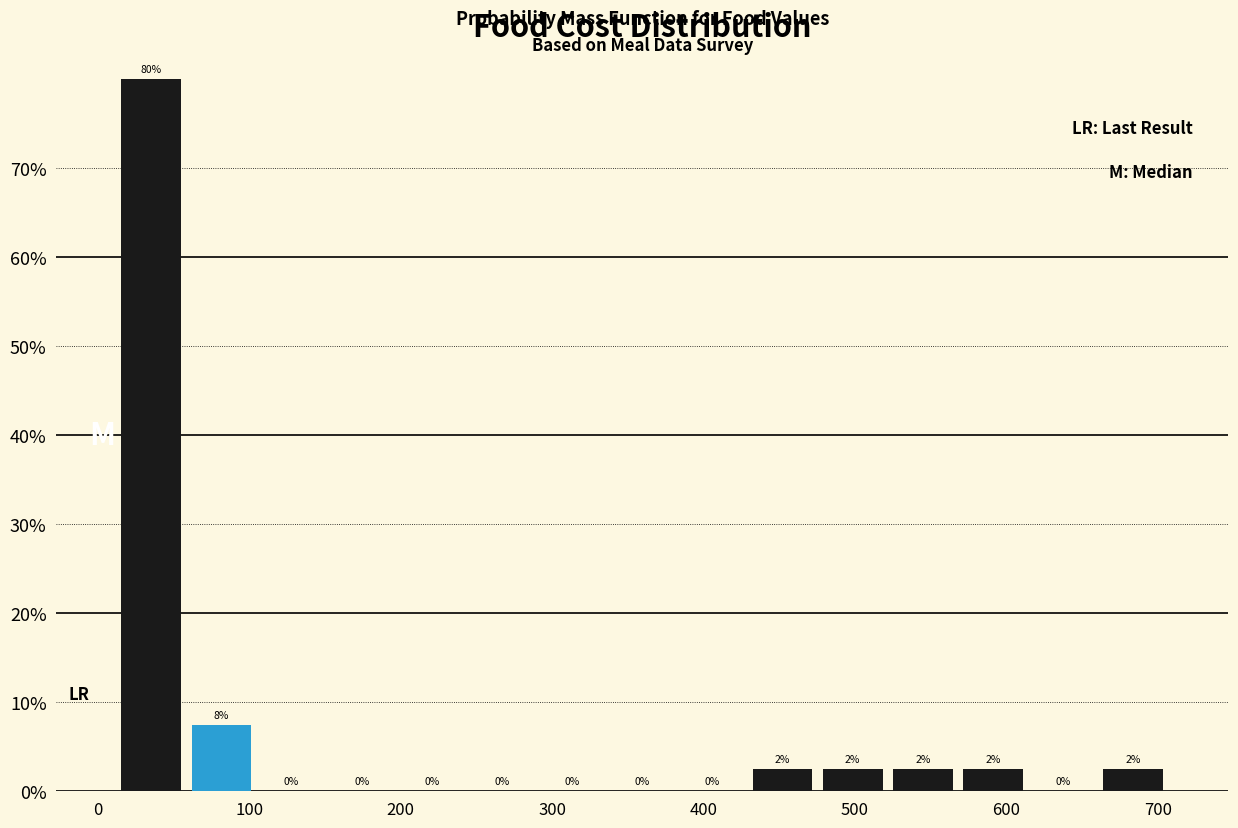

Over which range of the x-axis is the bar tallest?

10 to 60